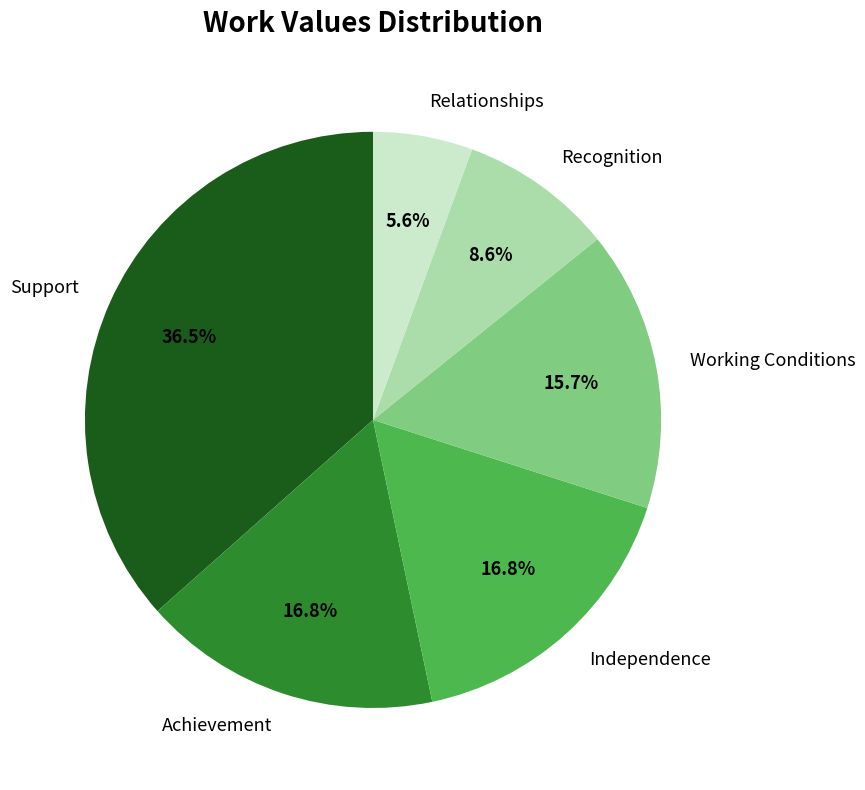

Approximately how many times larger is the value at Independence compared to Relationships?

3.0